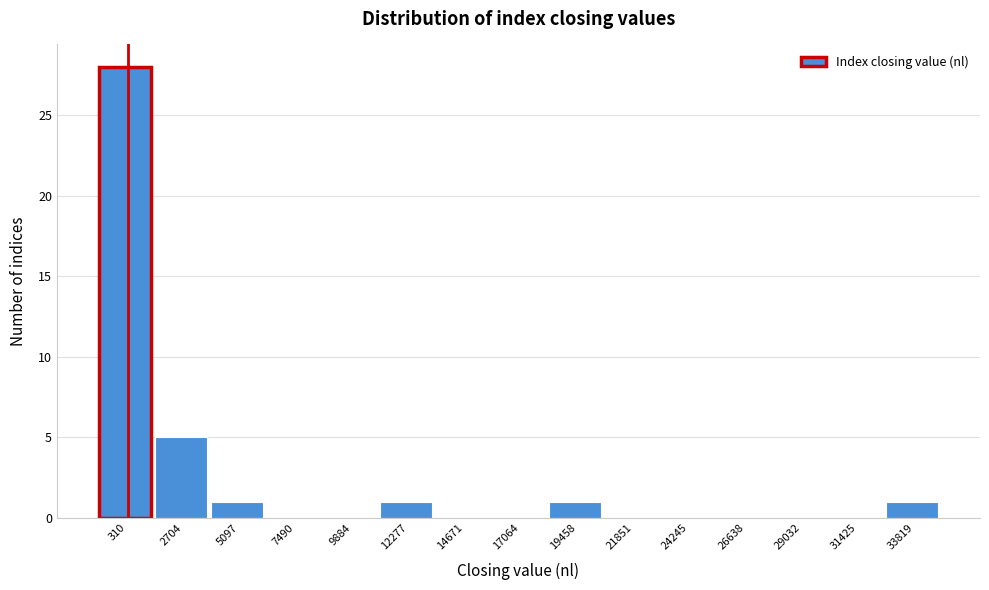

Reading left to right, what are all the values shown in this chart?

310=28	2704=5	5097=1	7490=0	9884=0	12277=1	14671=0	17064=0	19458=1	21851=0	24245=0	26638=0	29032=0	31425=0	33819=1